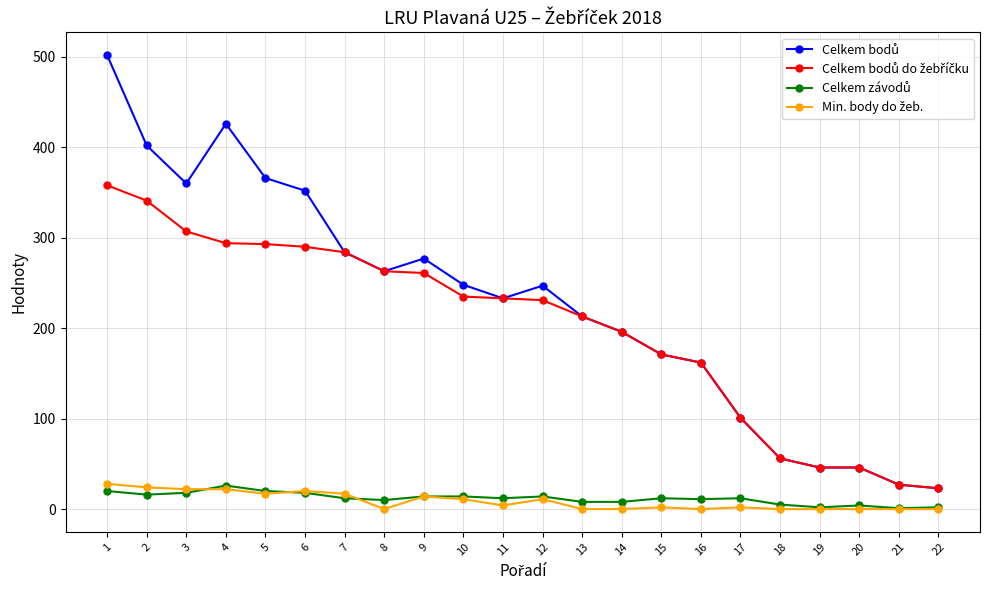

Which category has the lowest value in the Min. body do žeb. series?

8